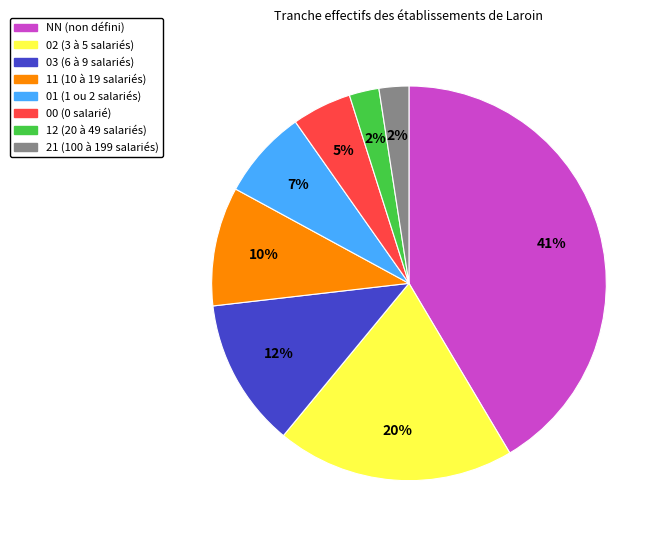

What is the largest slice in the pie chart?

NN